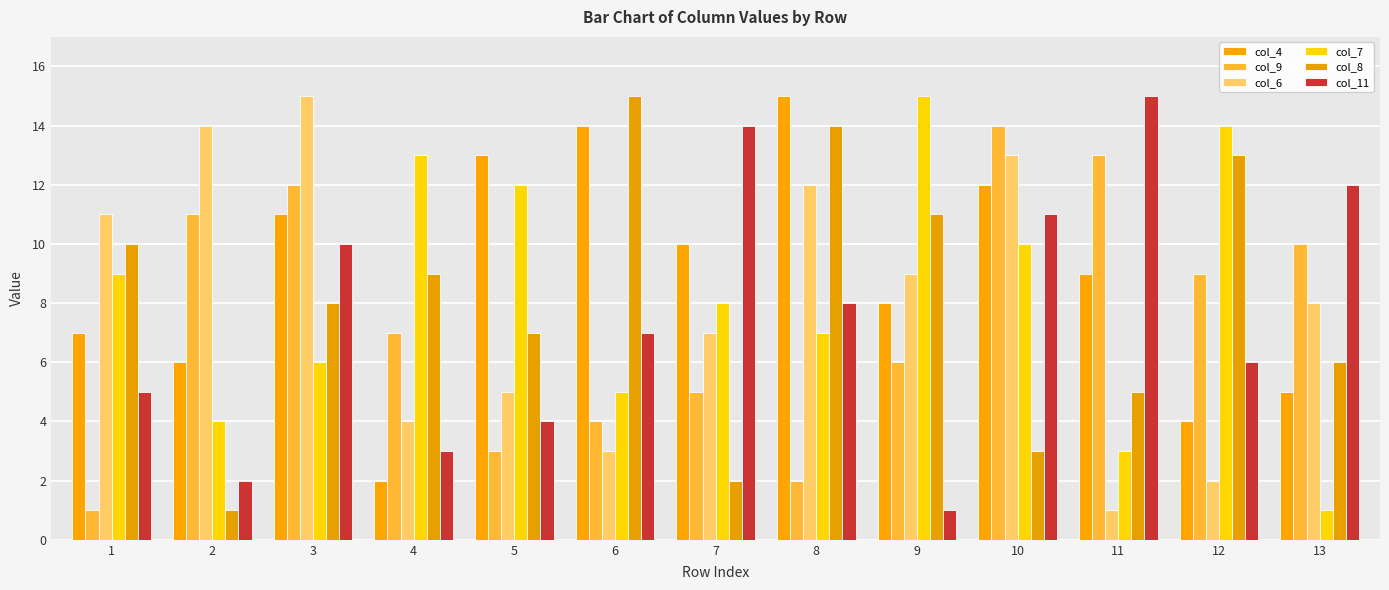

Reading right to left, what are all the values shown in this chart?

col_4: 5	4	9	12	8	15	10	14	13	2	11	6	7
col_9: 10	9	13	14	6	2	5	4	3	7	12	11	1
col_6: 8	2	1	13	9	12	7	3	5	4	15	14	11
col_7: 1	14	3	10	15	7	8	5	12	13	6	4	9
col_8: 6	13	5	3	11	14	2	15	7	9	8	1	10
col_11: 12	6	15	11	1	8	14	7	4	3	10	2	5